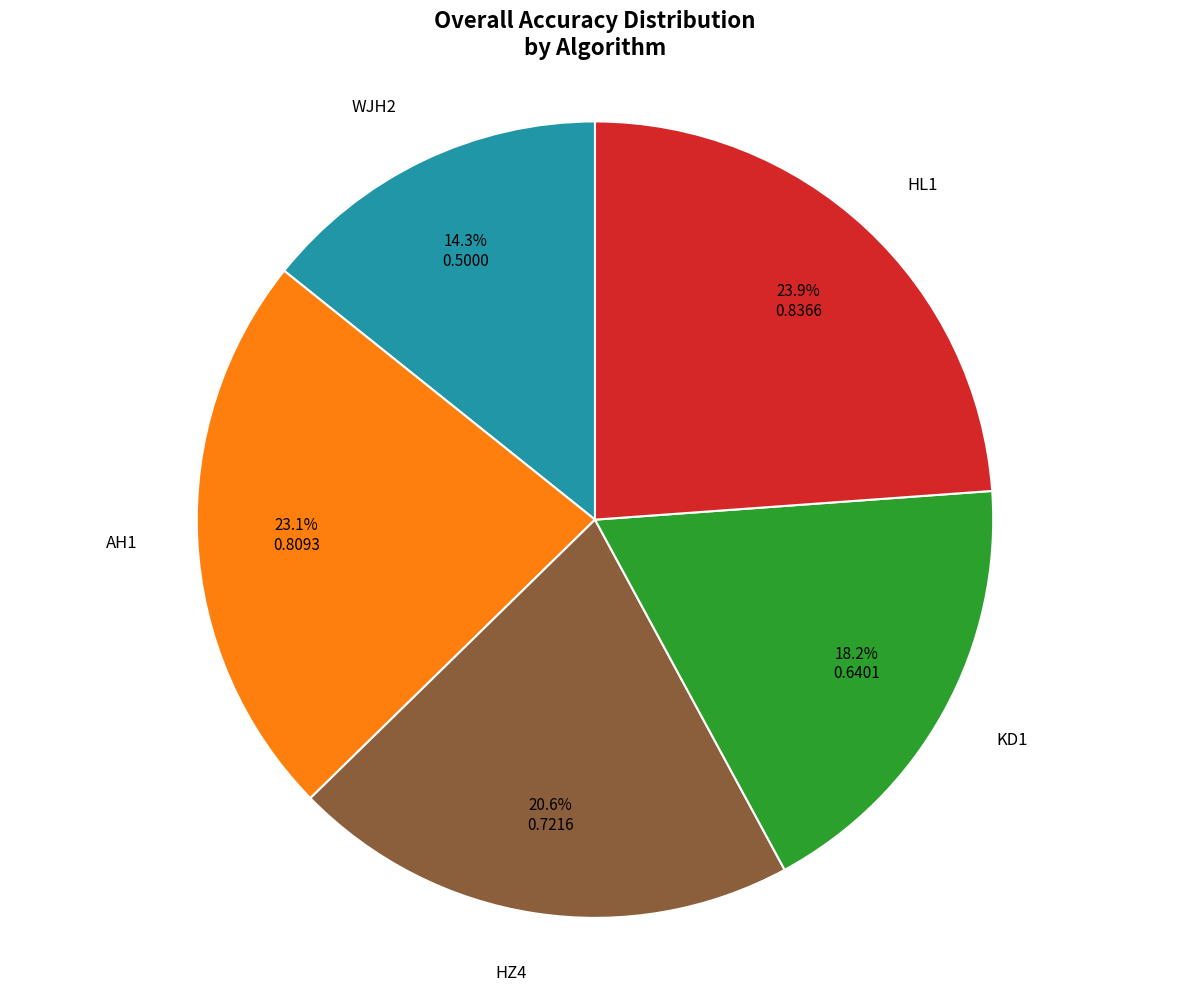

Does any single category account for the majority?

No